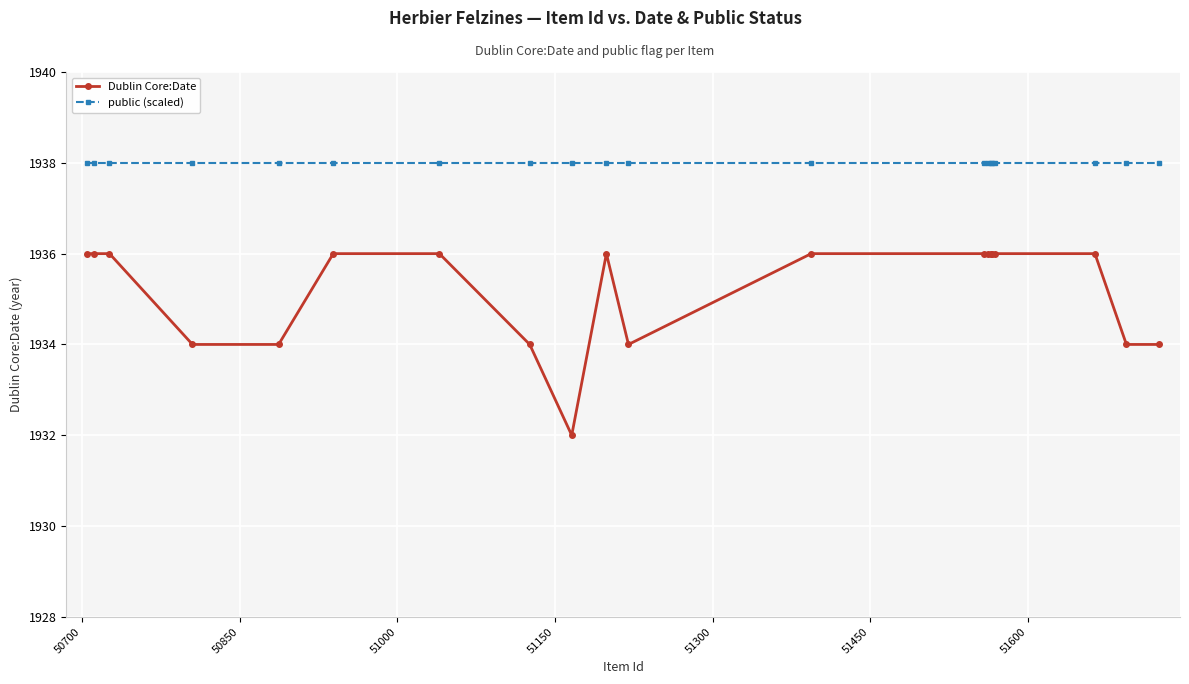

What is the sum of all Dublin Core:Date values?

38704